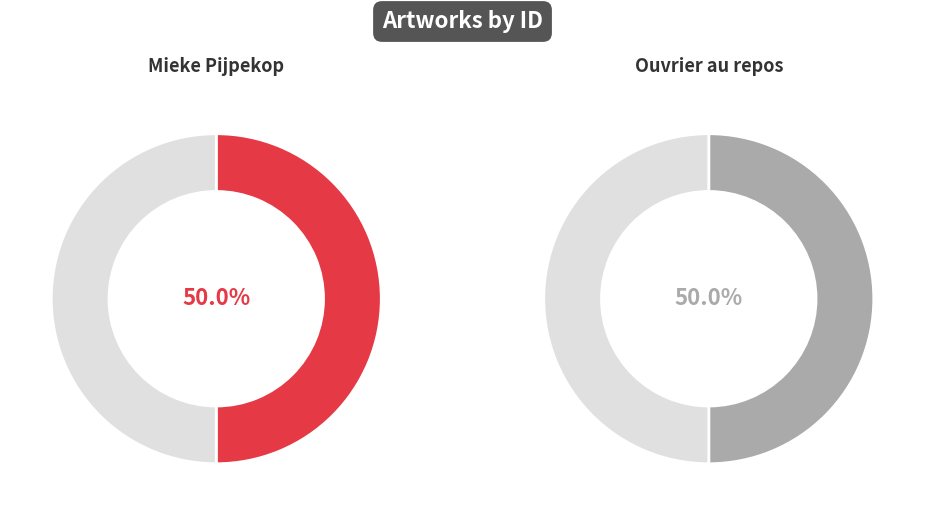

Which slice is the largest?

Mieke Pijpekop